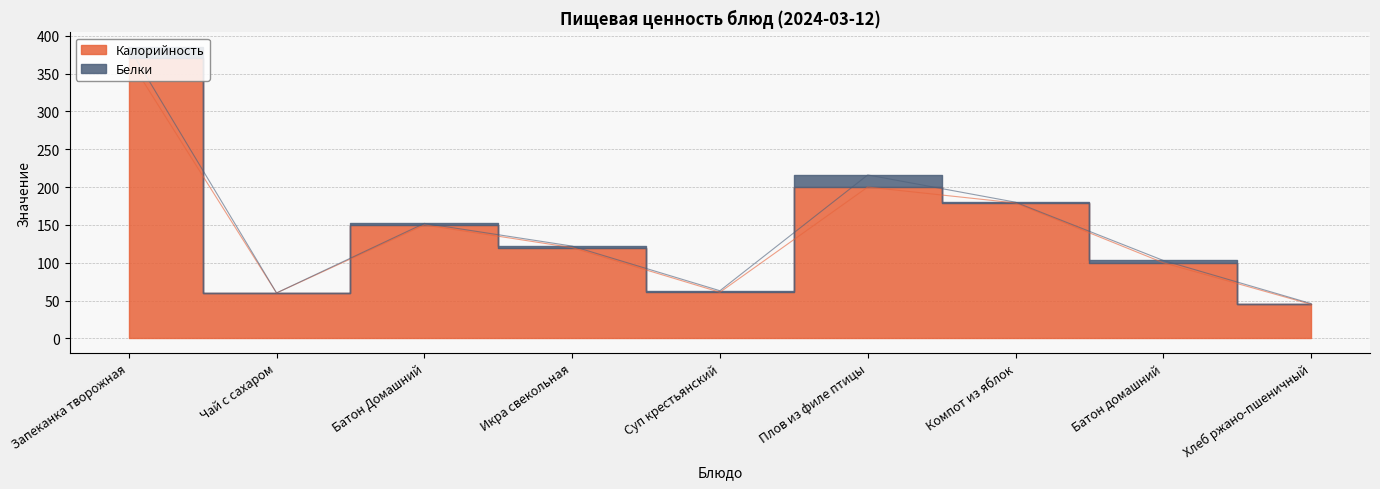

What is the label of the 6th point from the right?

Икра свекольная